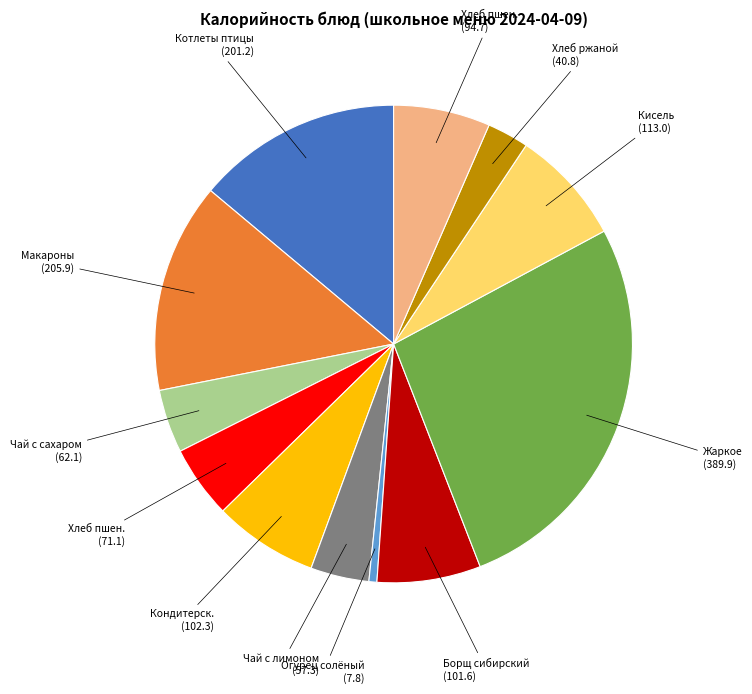

Count the number of slices in the pie.

12